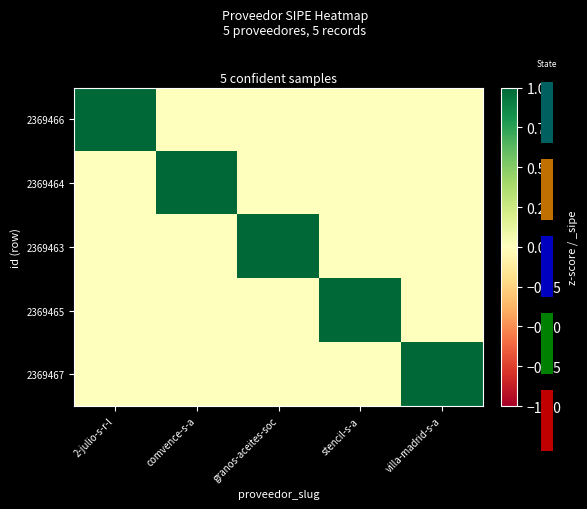

Which series has the largest total across all categories?

2369466